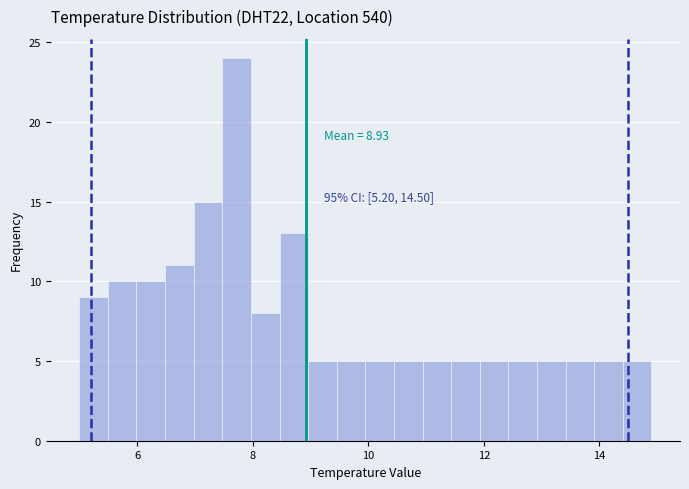

Read against the x-axis, roughly where is the centre of the tallest bar?

7.8